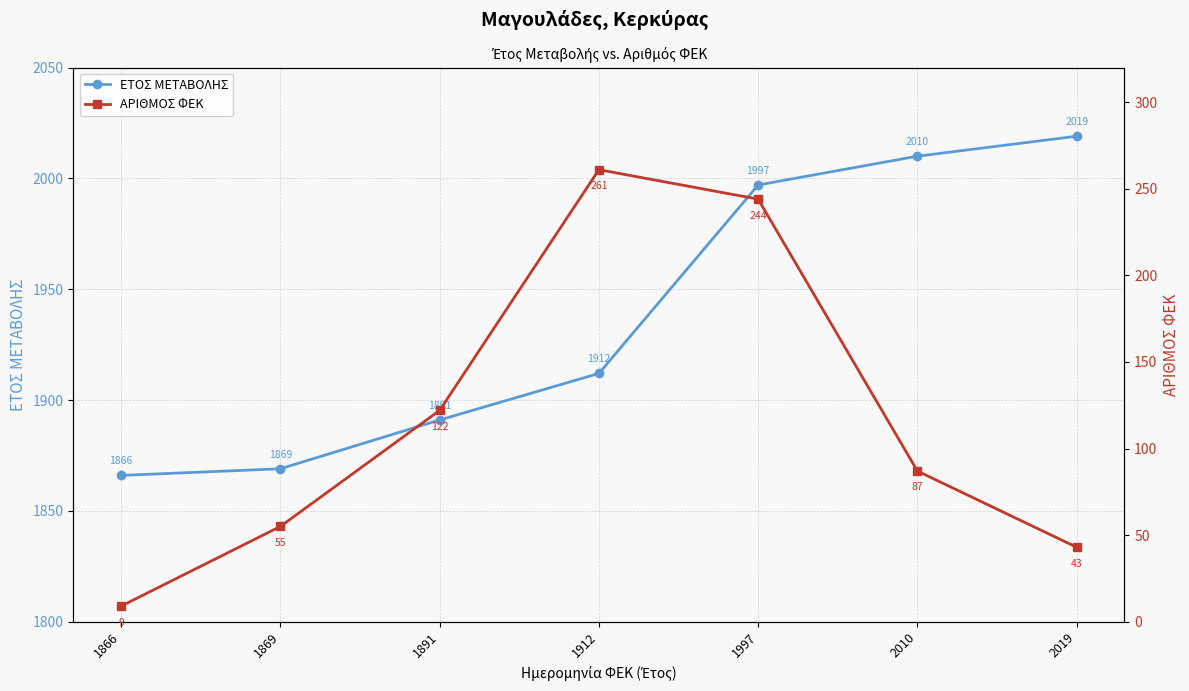

List the series in order of their overall mean, highest first.

ΕΤΟΣ ΜΕΤΑΒΟΛΗΣ, ΑΡΙΘΜΟΣ ΦΕΚ